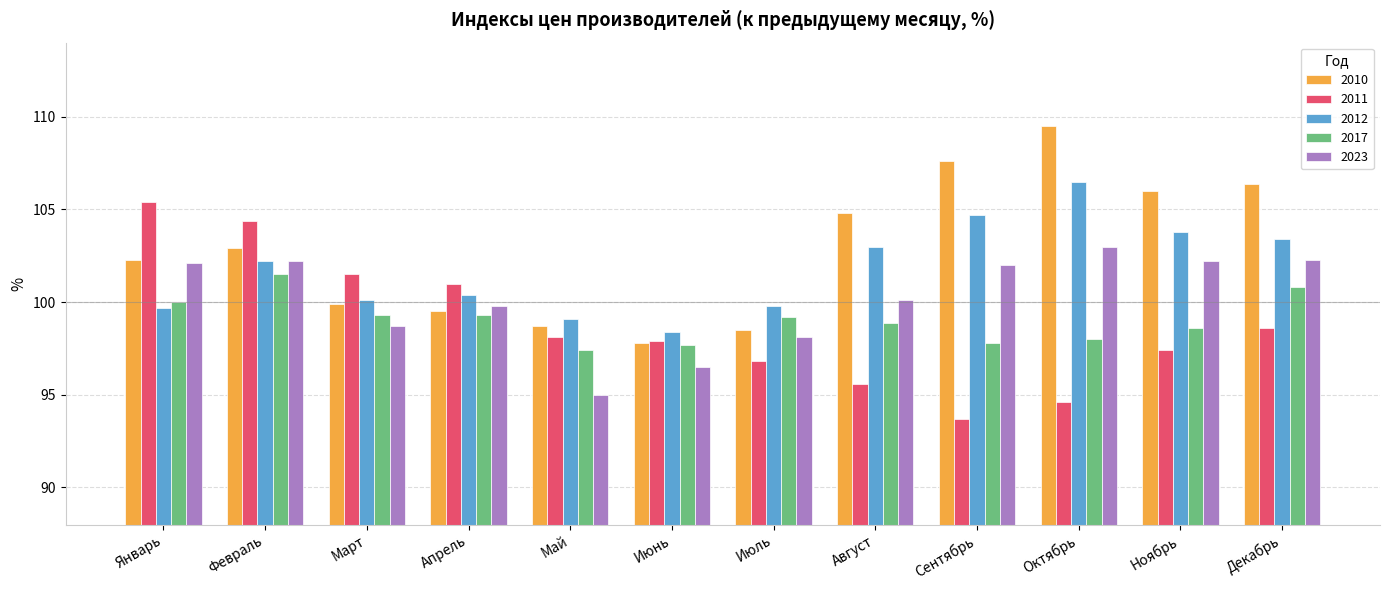

What is the difference between the second highest and second lowest values in the 2017 series?

3.1